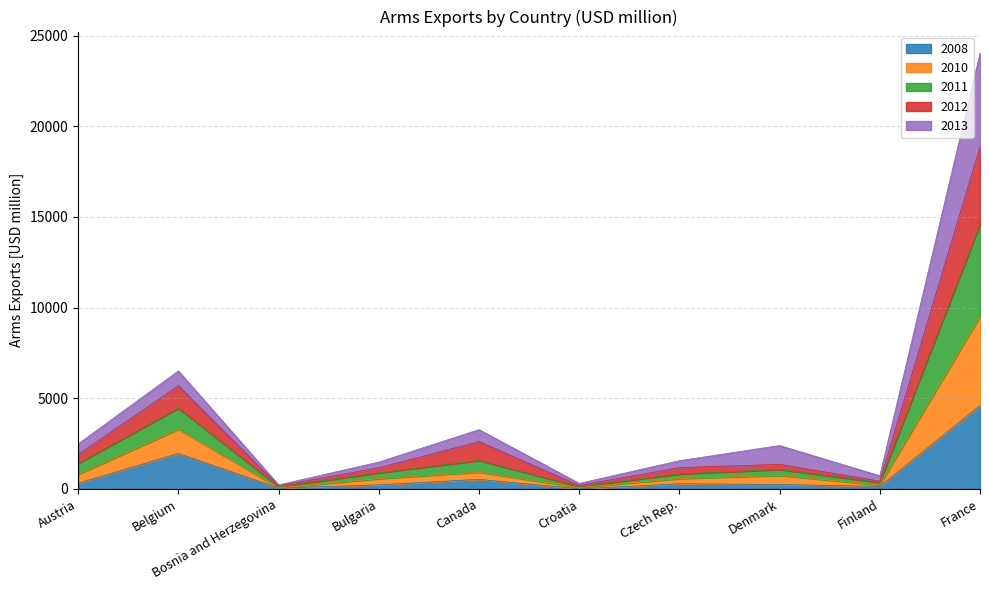

True or false: 2010 has more than 1 points higher than both neighbors.

True